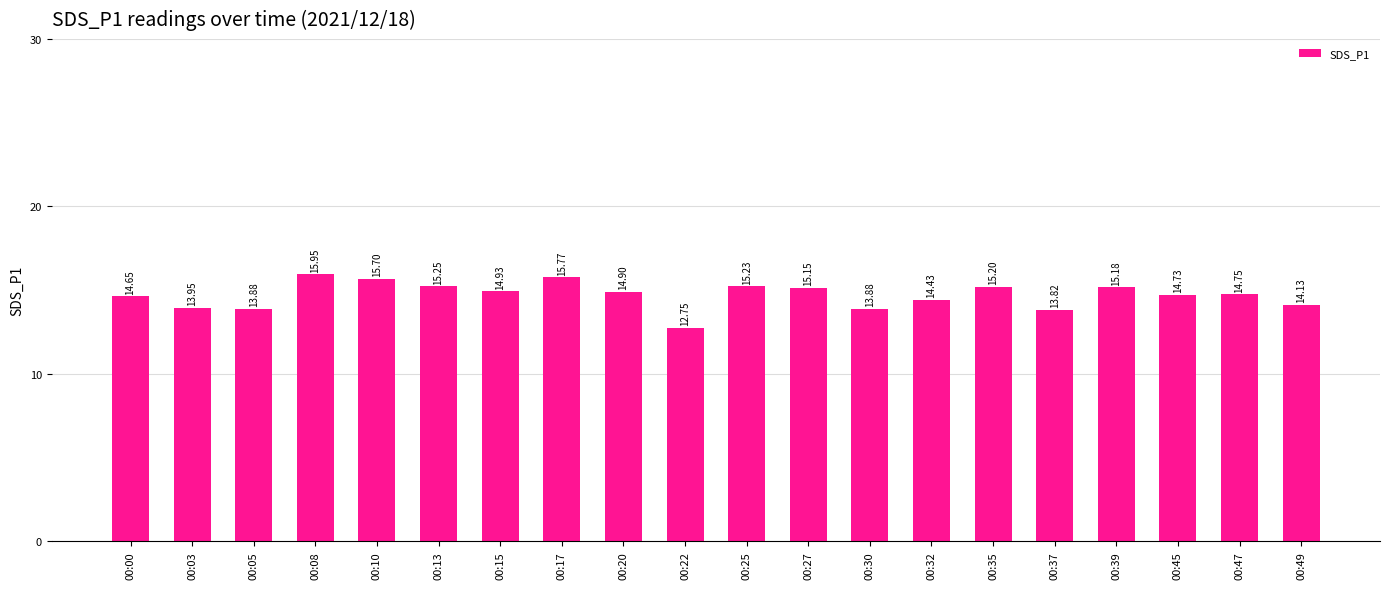

What is the average value?

14.7